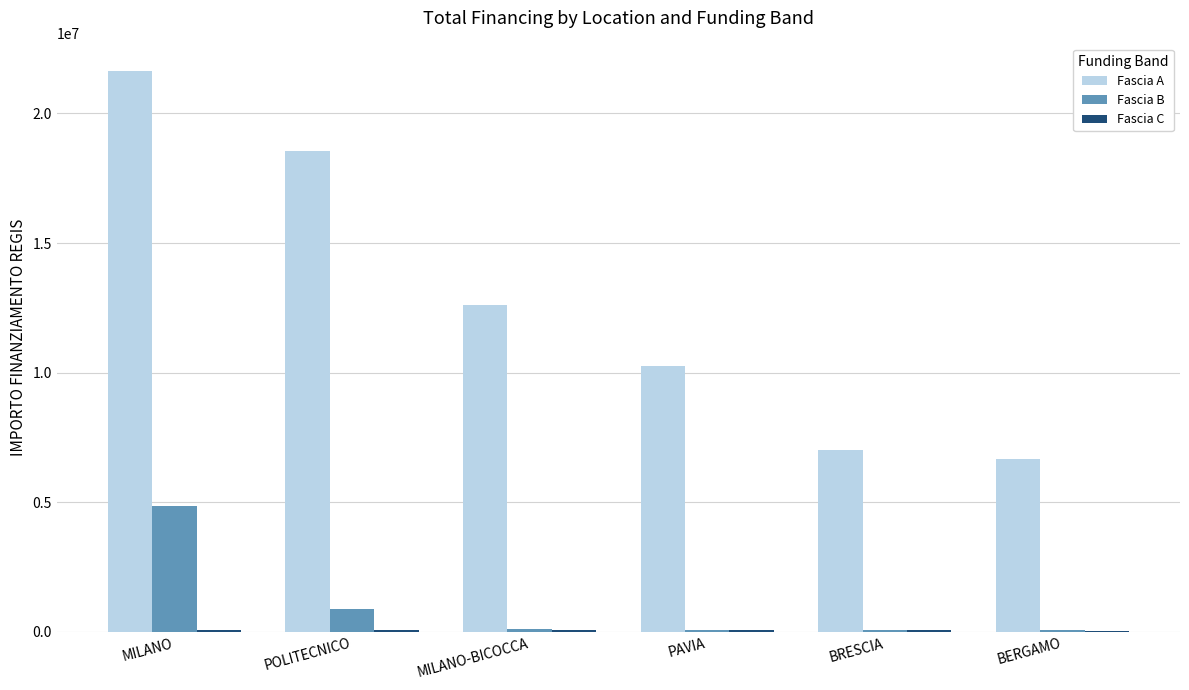

Are the bars horizontal?

No